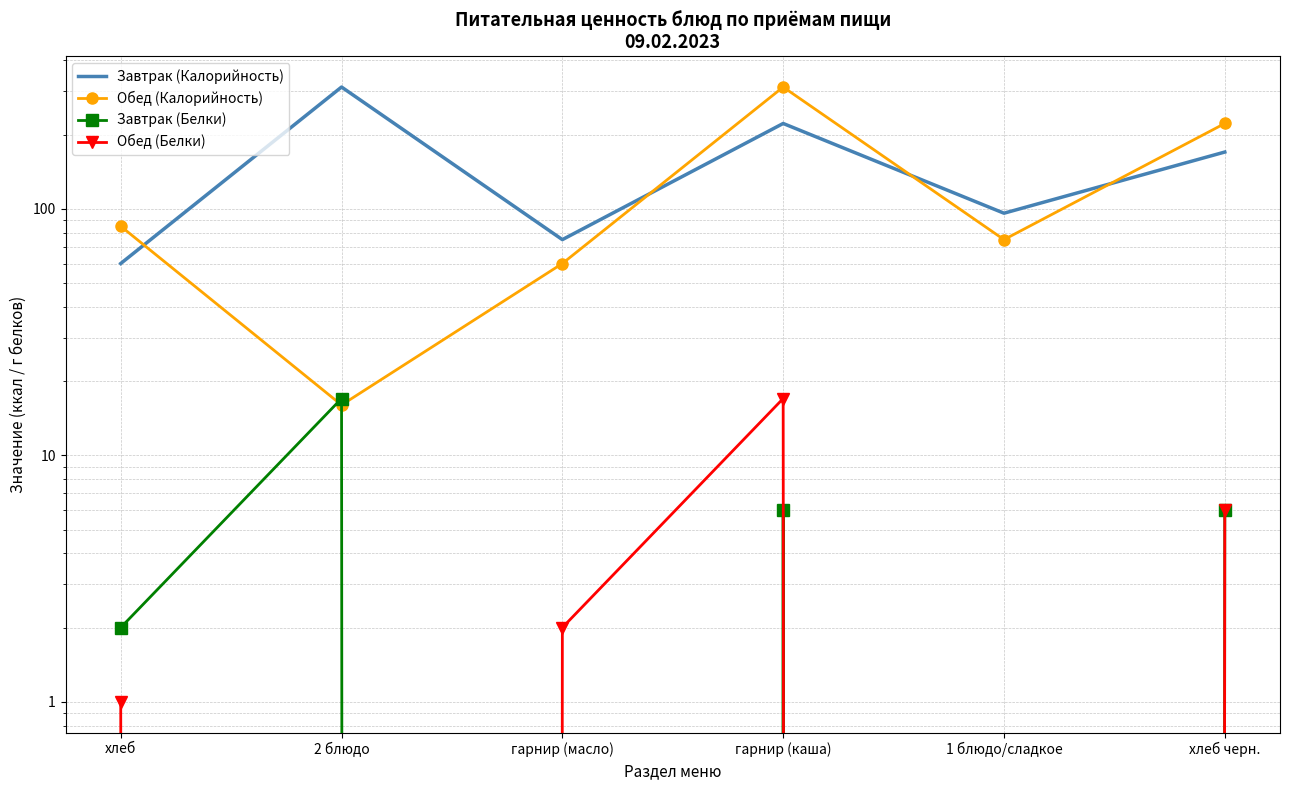

At which category is the sum across all series the highest?

гарнир (каша)